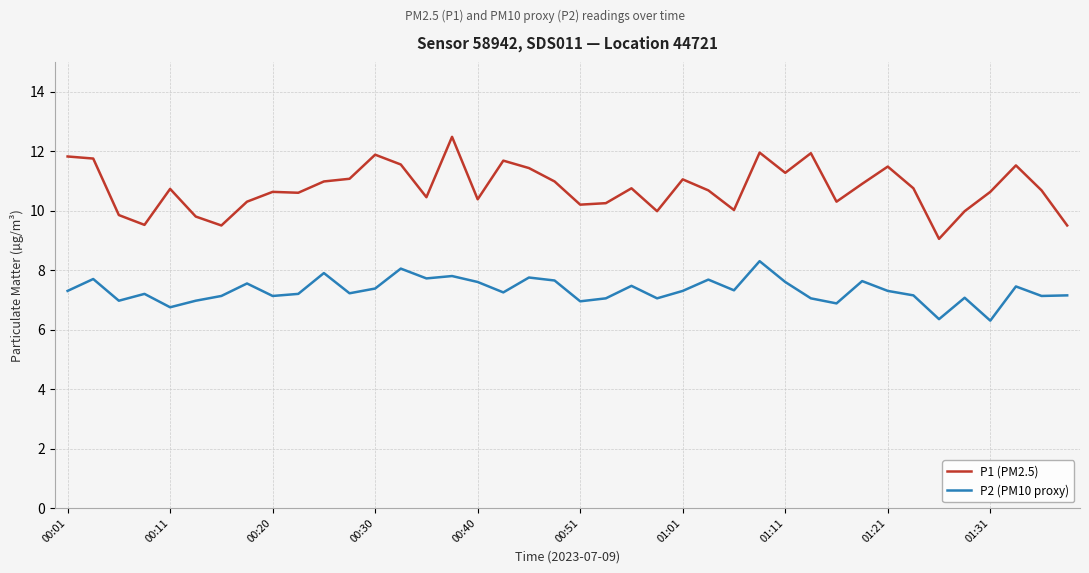

List the series in order of their overall mean, highest first.

P1 (PM2.5), P2 (PM10 proxy)